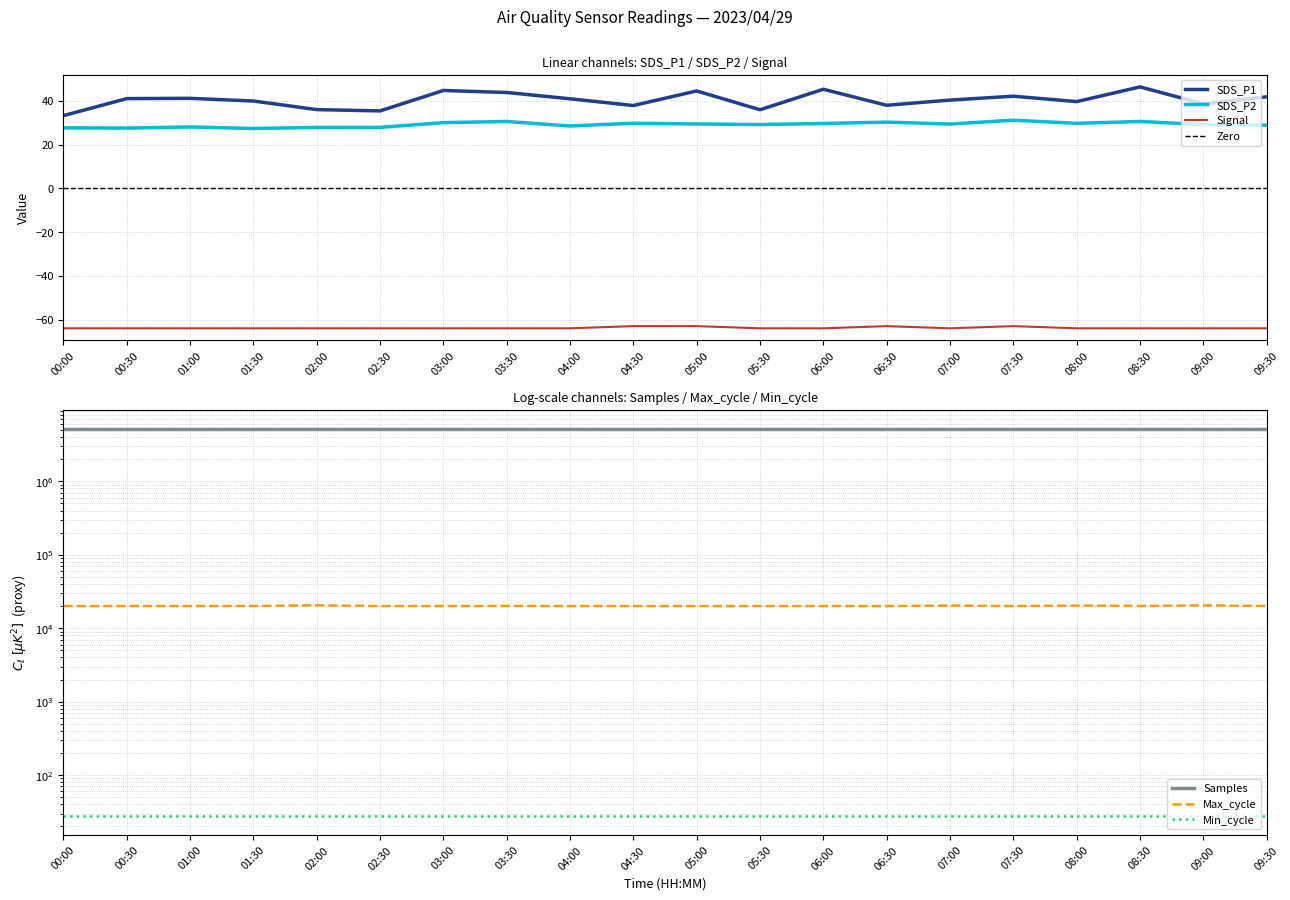

Is the value of SDS_P1 at 04:00 greater than the value of Signal at 07:30?

Yes